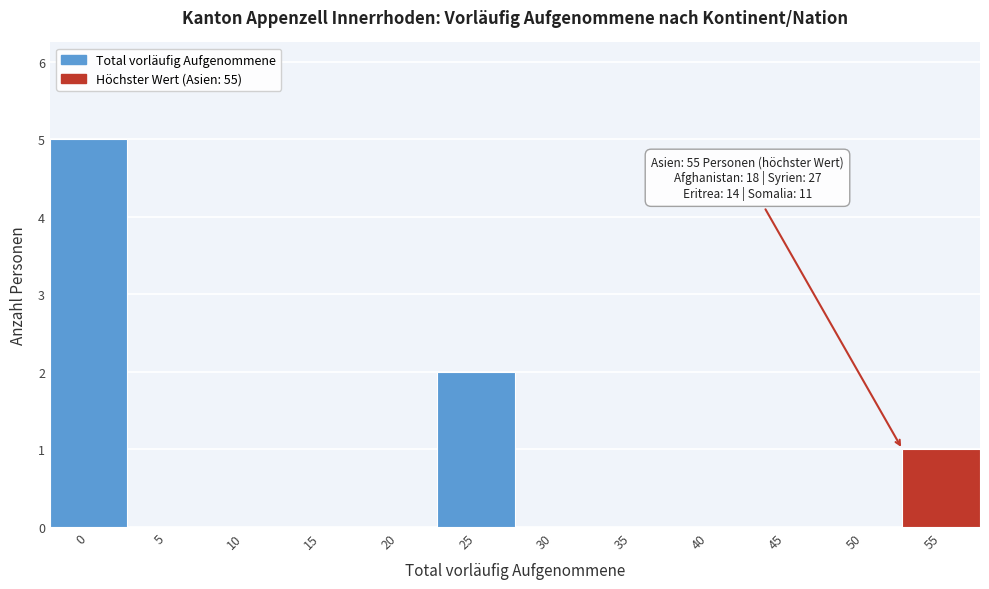

Reading left to right, transcribe all the data shown in this chart.

0=5	5=0	10=0	15=0	20=0	25=2	30=0	35=0	40=0	45=0	50=0	55=1